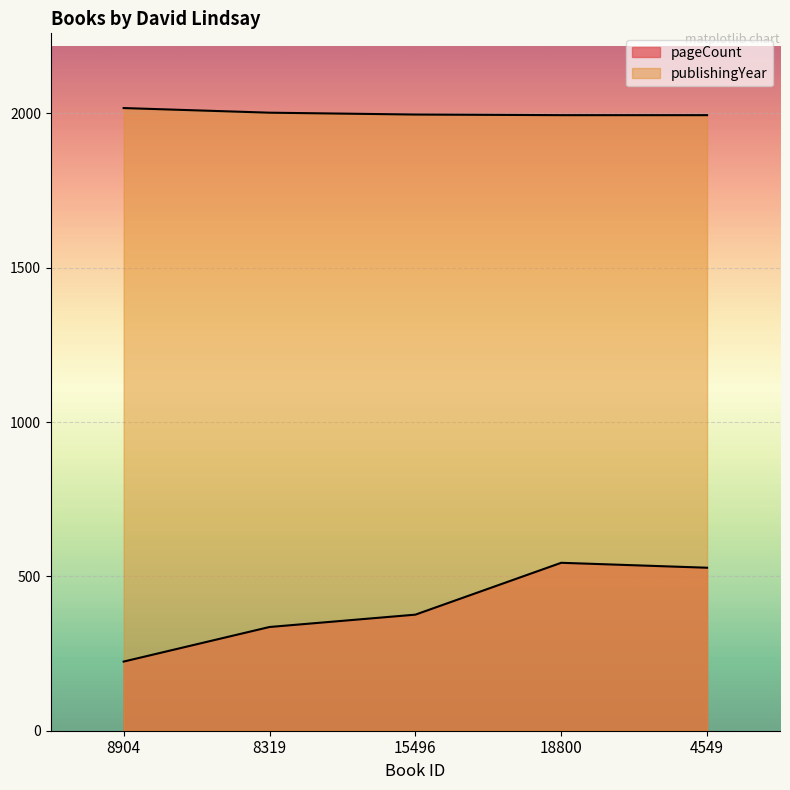

True or false: publishingYear has a value of 3215 at 18800.

False